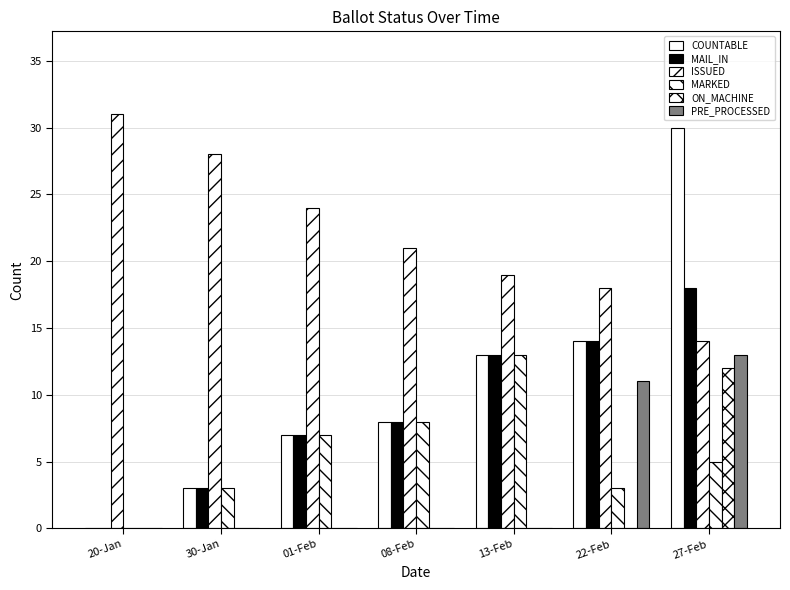

How many PRE_PROCESSED values are between 0 and 11?

6